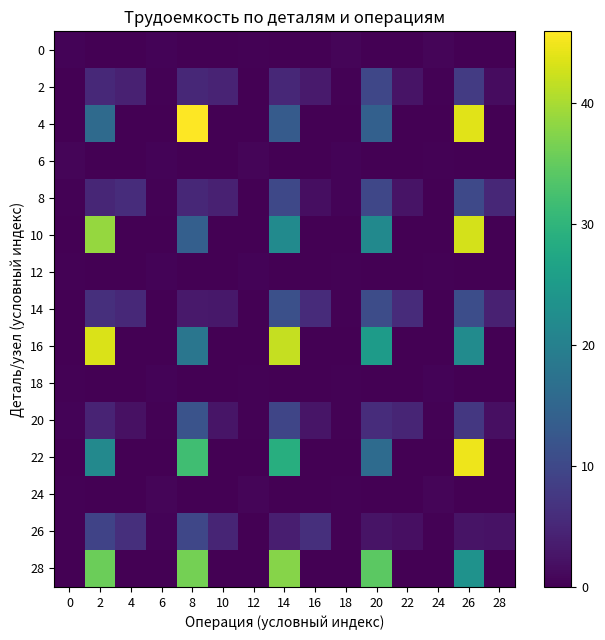

What is the total value across all series at 14?

183.4